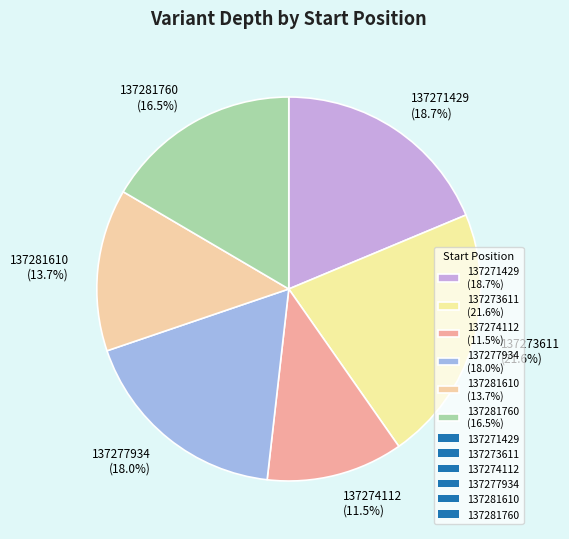

Is it true that 137273611 is 15% of the pie?

False